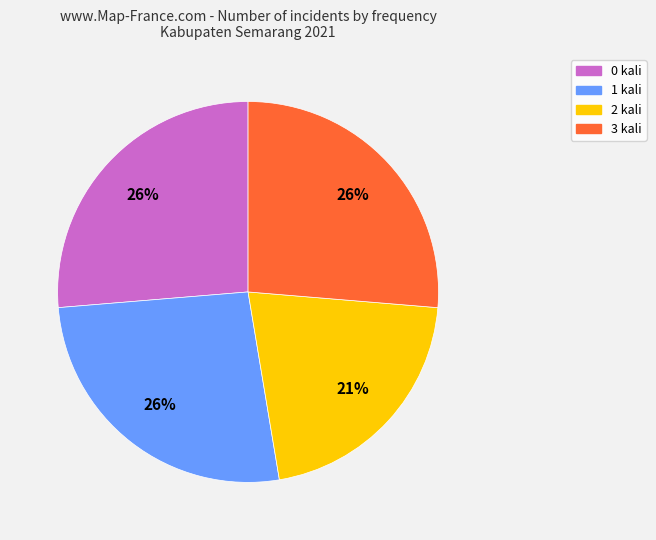

Which category has the smallest portion of the pie?

2 kali